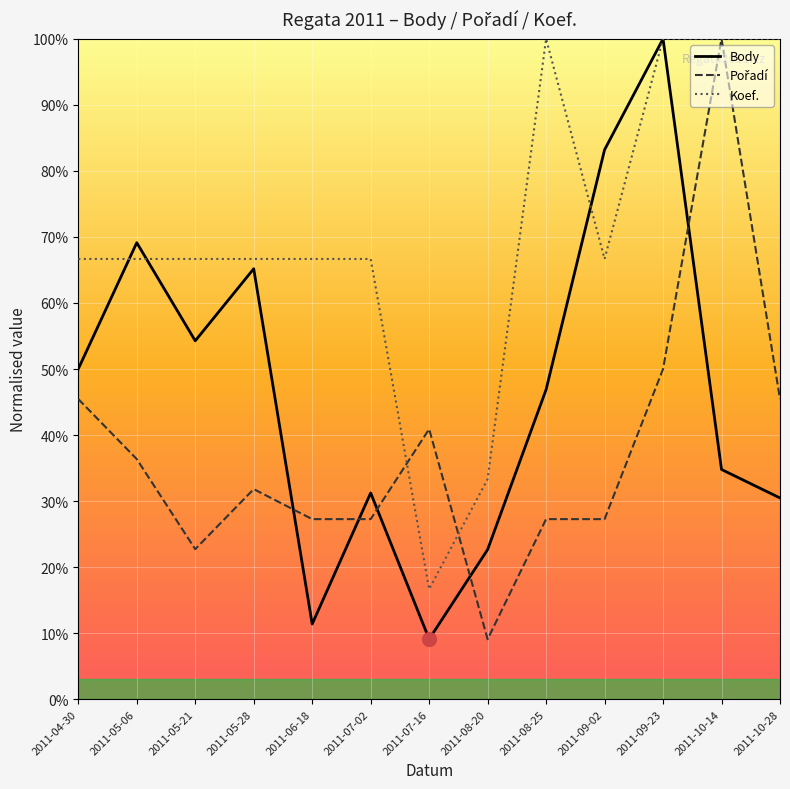

What is the difference between the Pořadí values at 2011-07-16 and 2011-10-14?

59.1